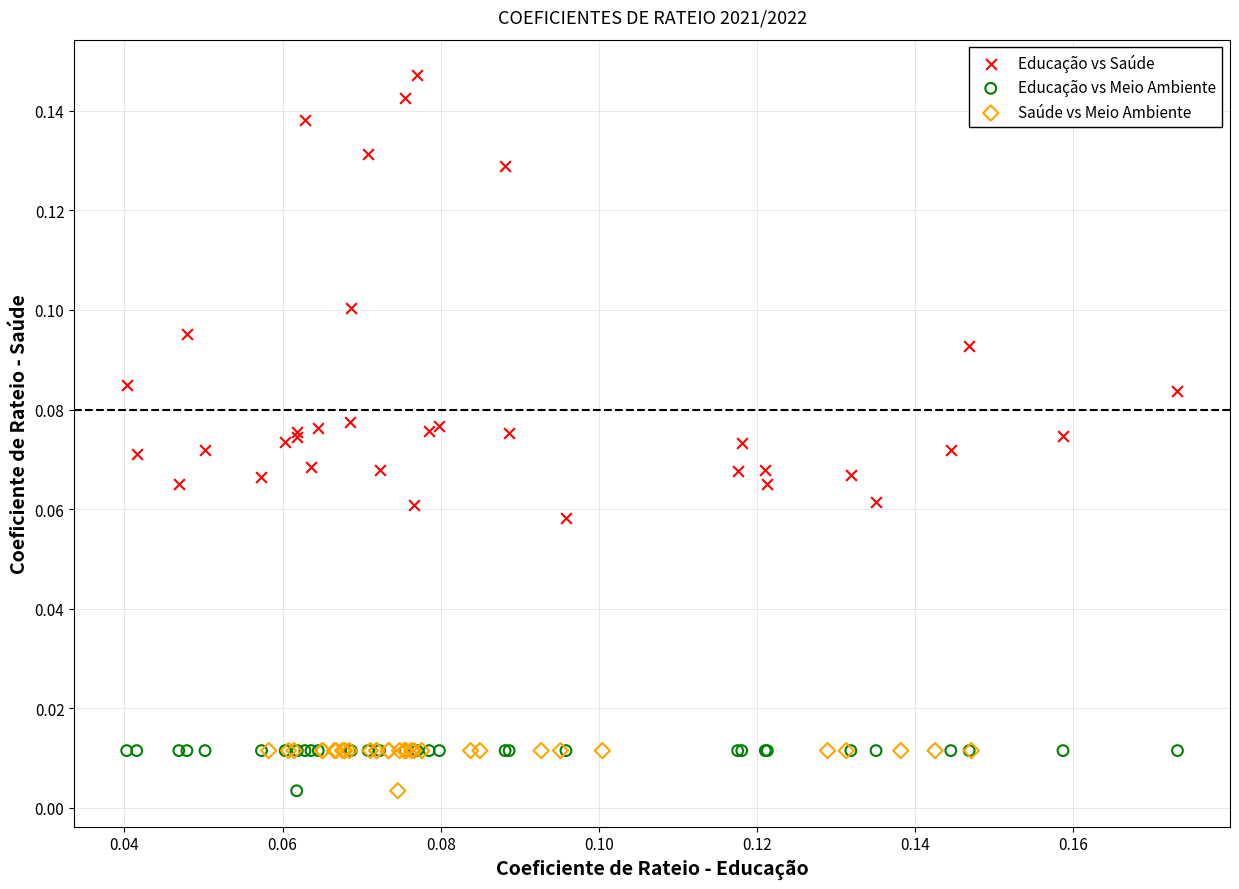

Which series has the widest spread of Y values?

Educação vs Saúde